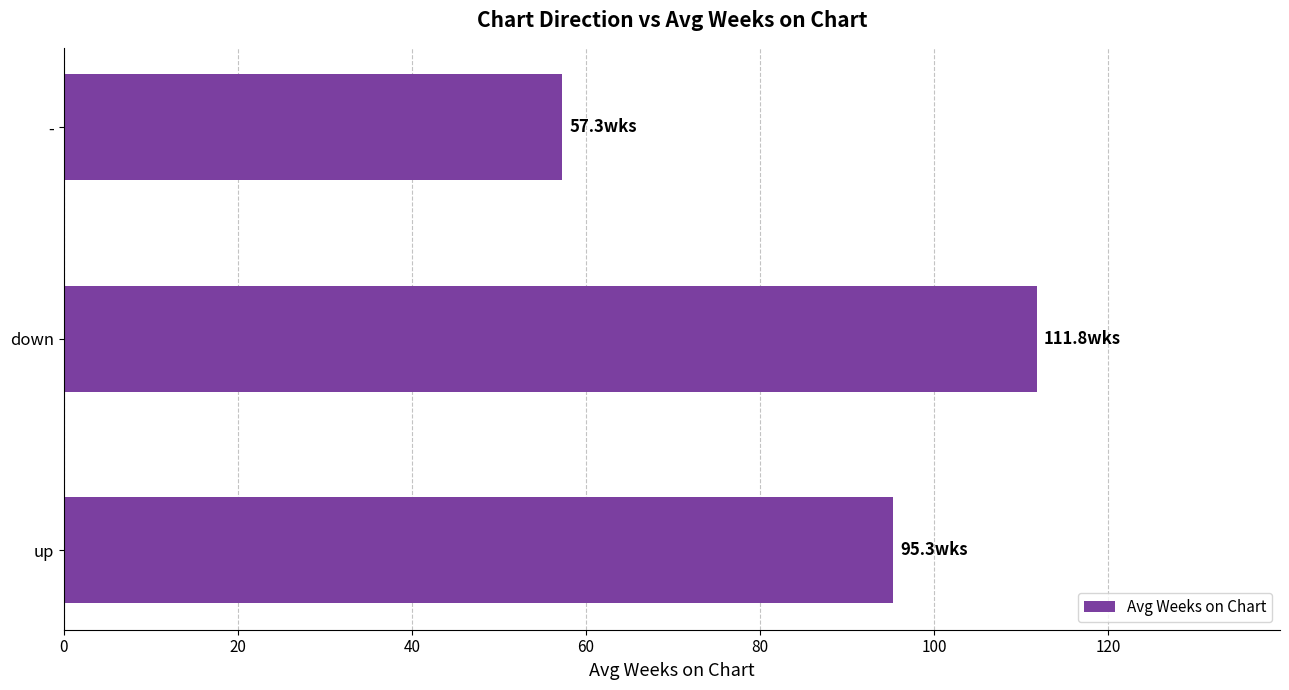

What is the sum of all values?

264.4